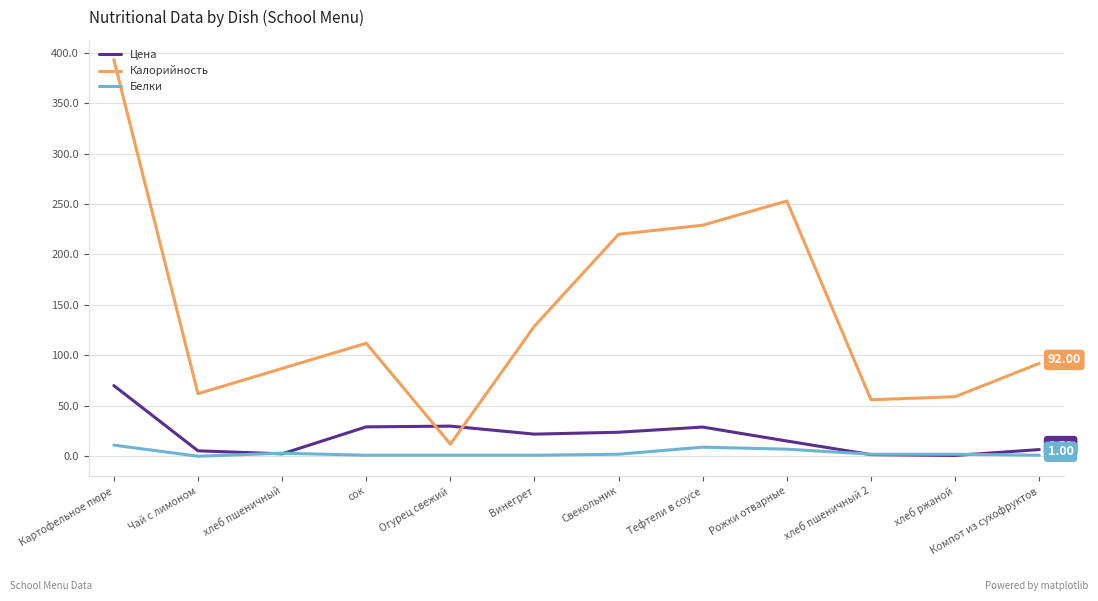

After their last crossing, which series has the higher values: Калорийность or Цена?

Калорийность